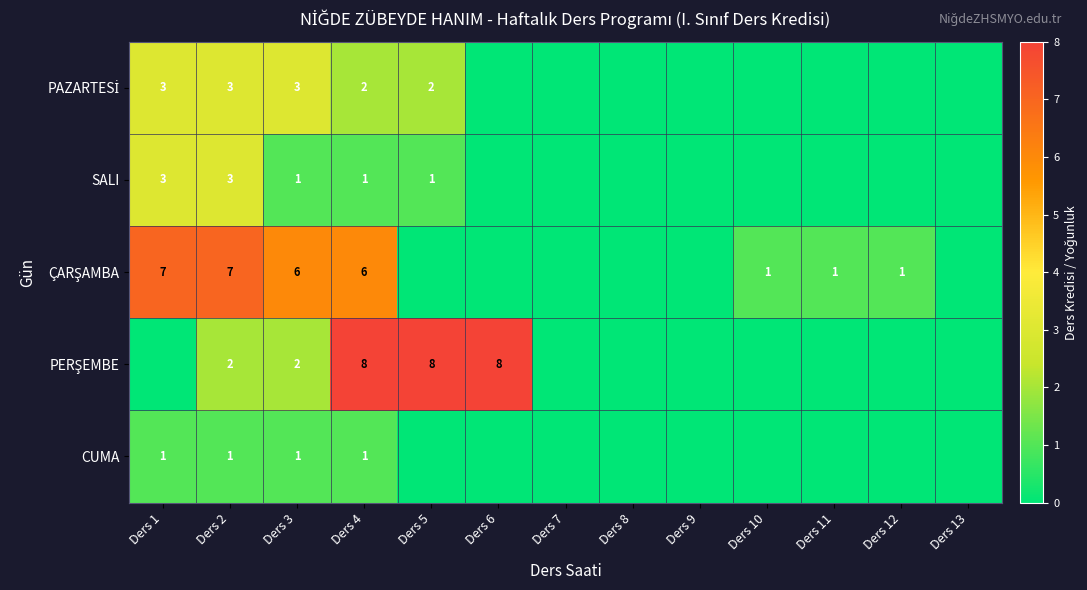

What is the total value across all series at Ders 2?

16